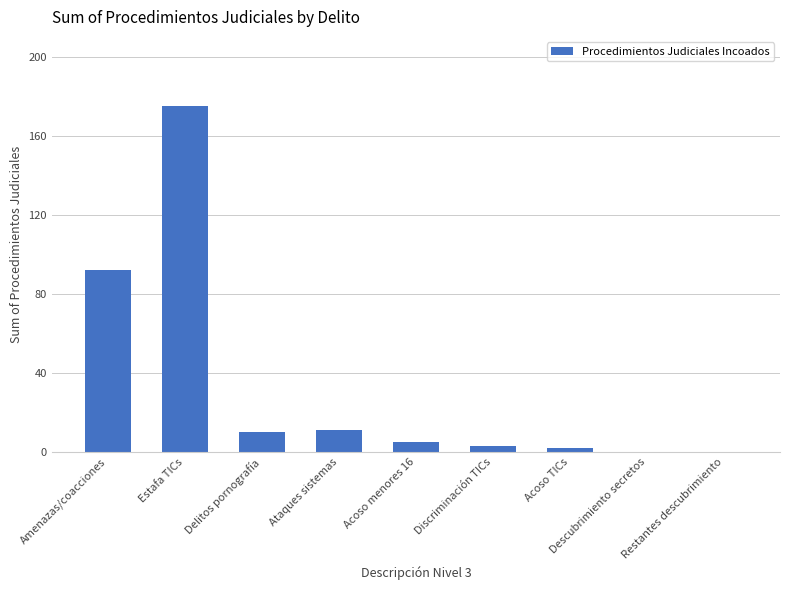

Between Discriminación TICs and Ataques sistemas, which is larger?

Ataques sistemas